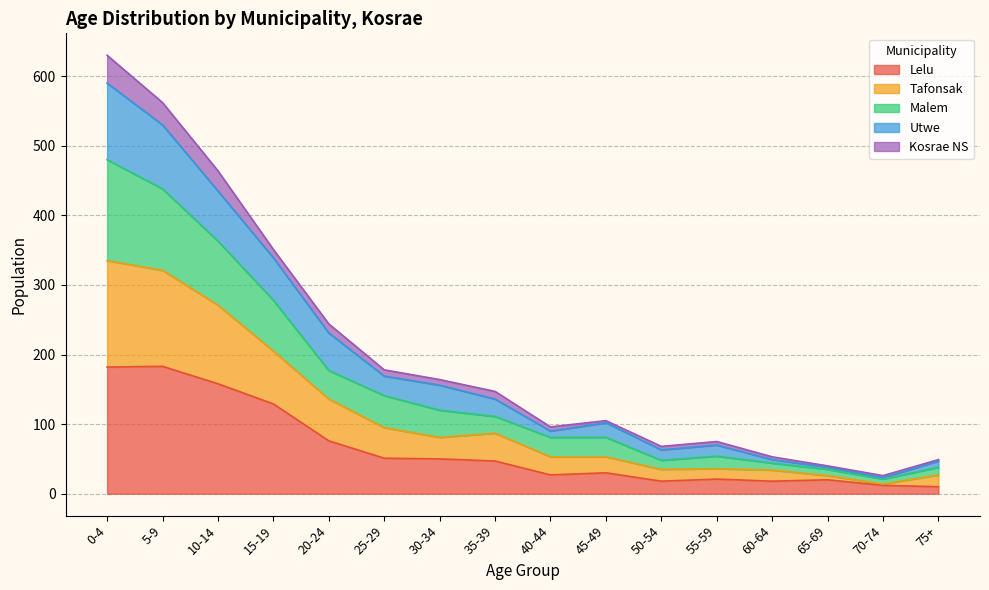

Count the number of categories in the chart.

16